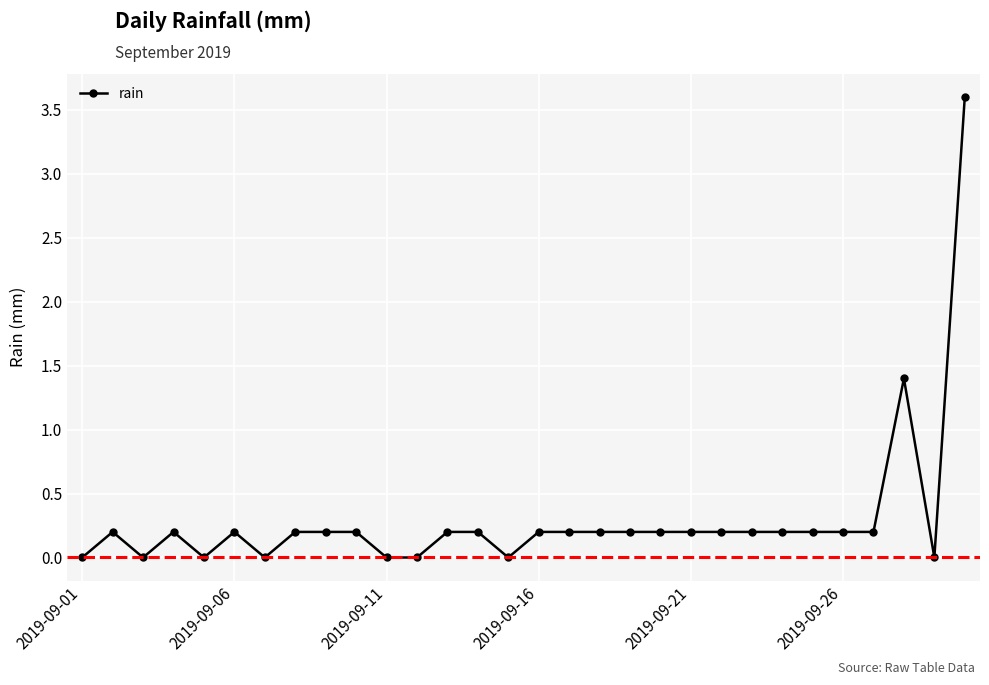

How many series are shown in this chart?

1